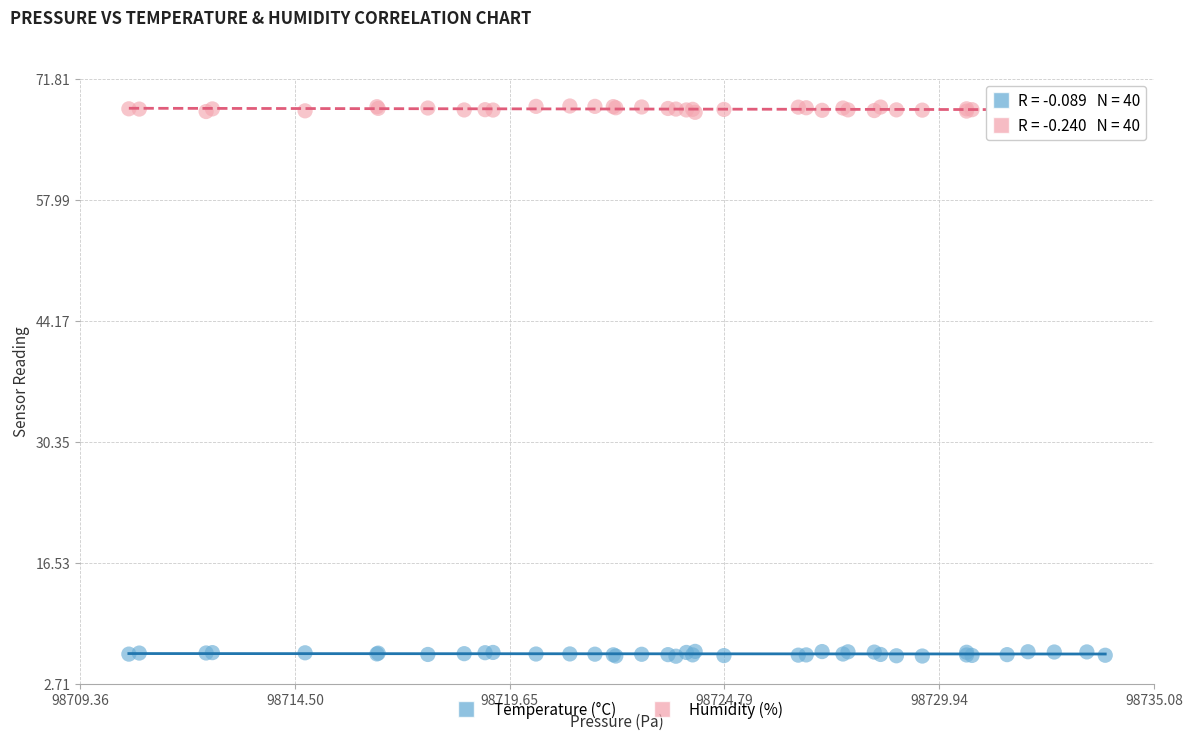

Which series reaches the maximum Y coordinate?

Humidity (%)